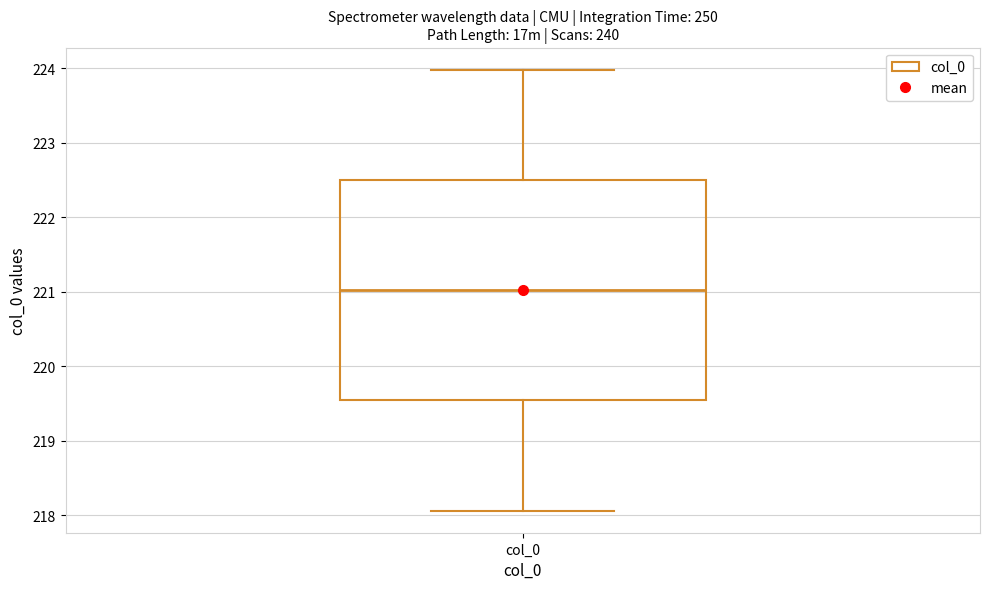

Where is the upper edge of the box for col_0 on the y-axis? The values are not printed on the chart, so give them approximately, as read against the axis.

222.5